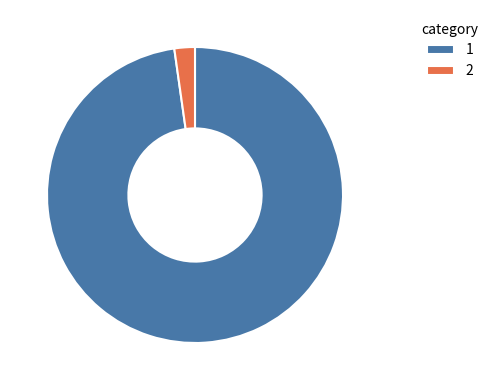

Rank the categories by value from highest to lowest.

1, 2